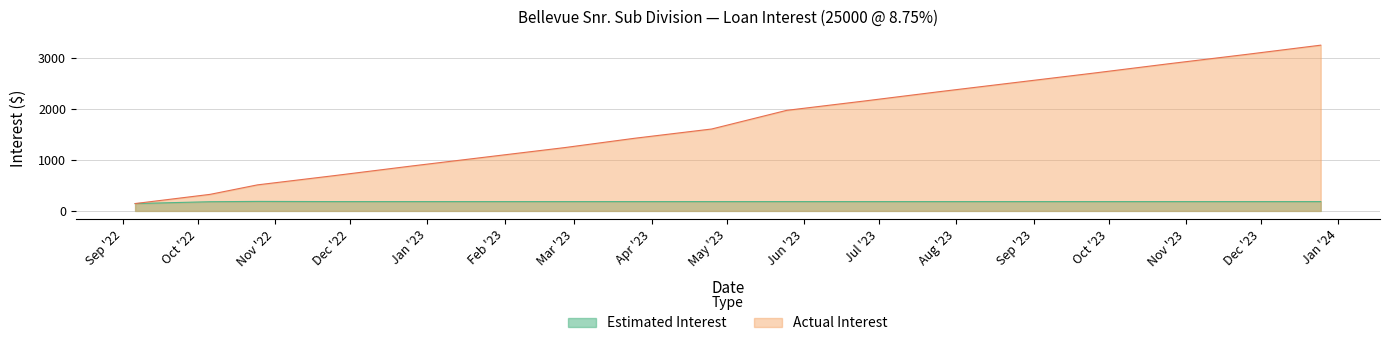

What is the sum of the Actual Interest values at 2023-02-25 and 2022-11-25?

1930.3